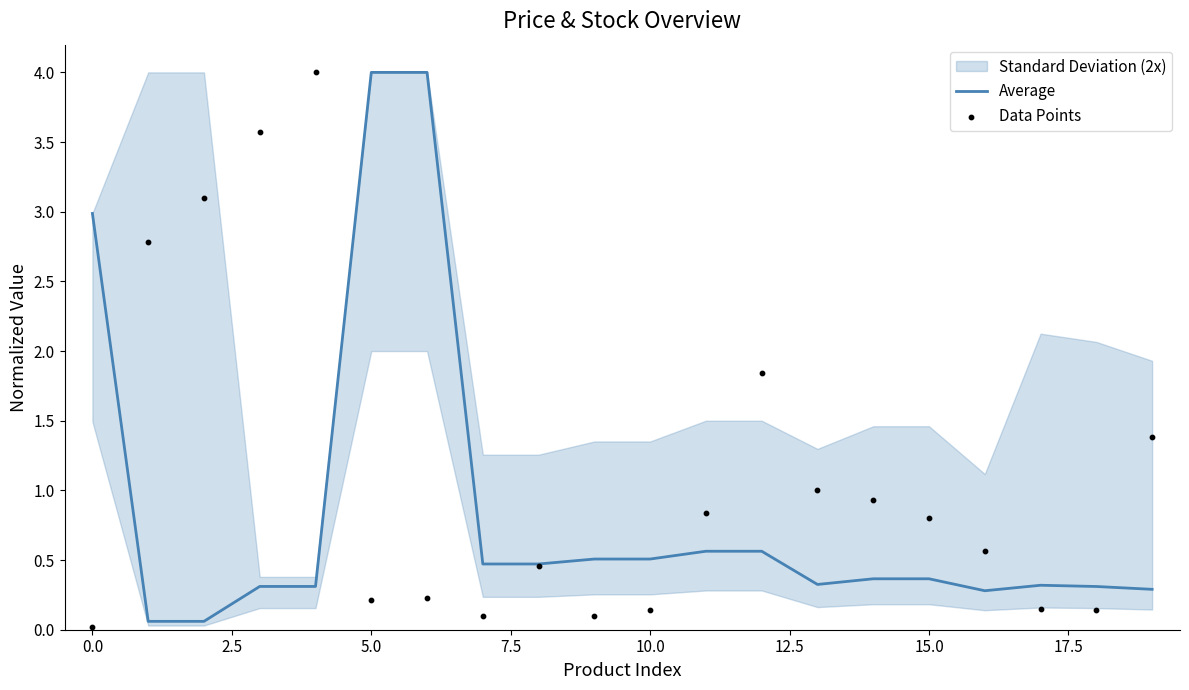

Which series has the largest total across all categories?

Data Points